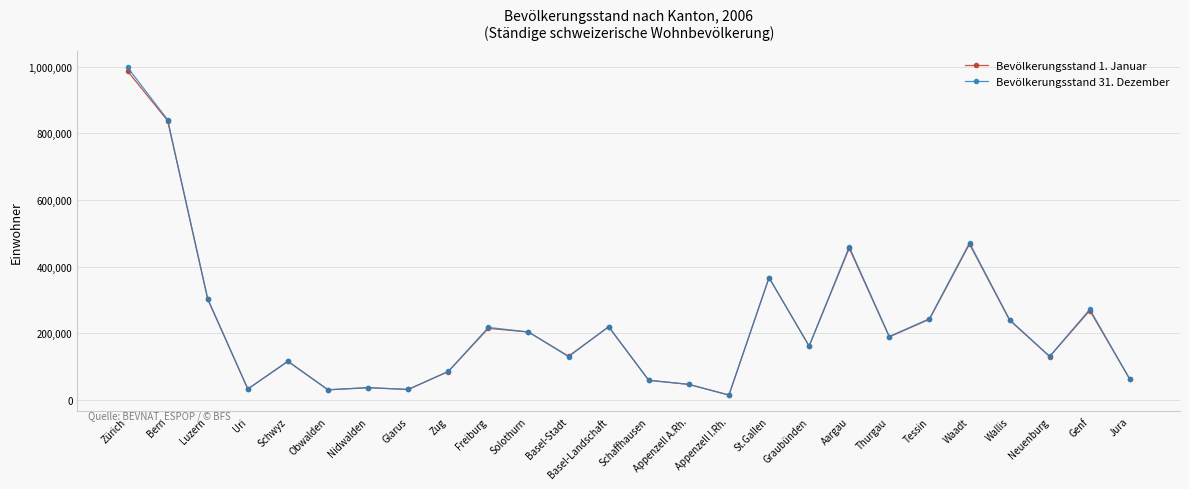

Between Neuenburg and Jura, which series saw the biggest shift?

Bevölkerungsstand 31. Dezember